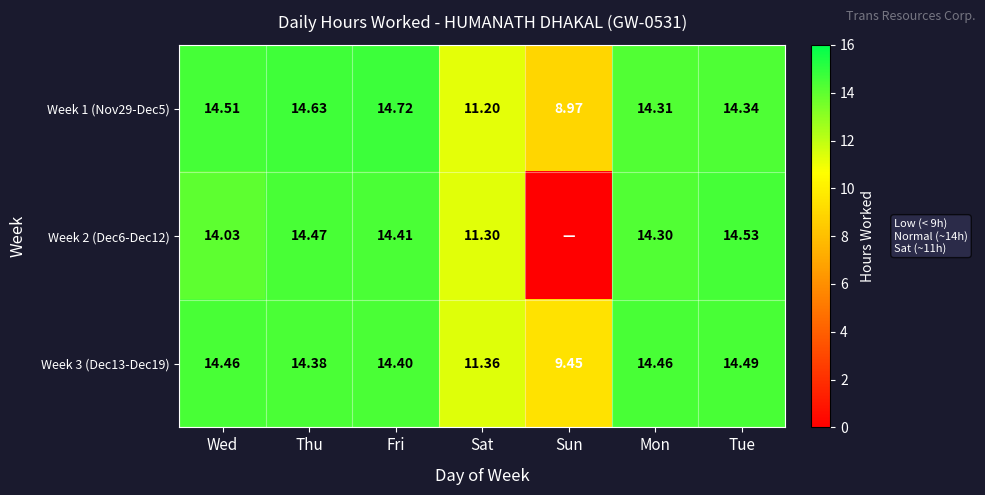

Rank the categories by Week 1 (Nov29-Dec5) value from highest to lowest.

Fri, Thu, Wed, Tue, Mon, Sat, Sun